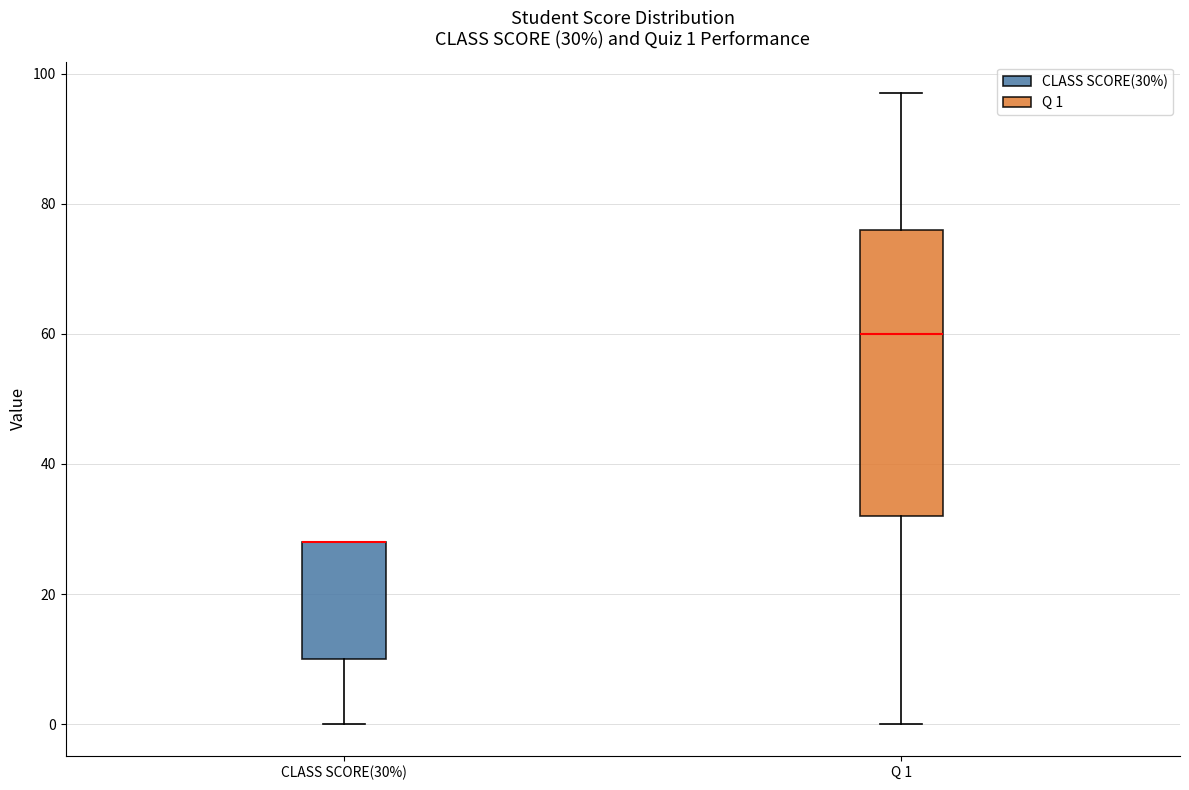

Which box is the tallest, from its lower edge to its upper edge?

Q 1